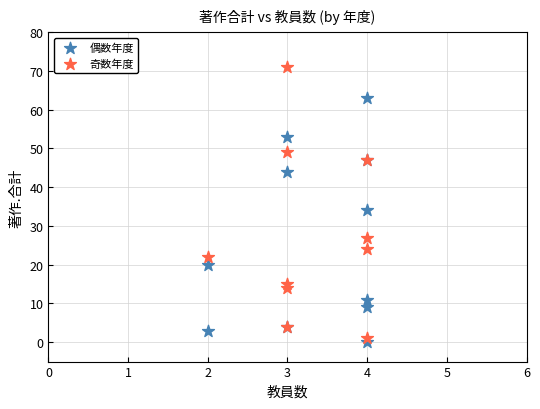

Which series contains the highest Y value?

奇数年度